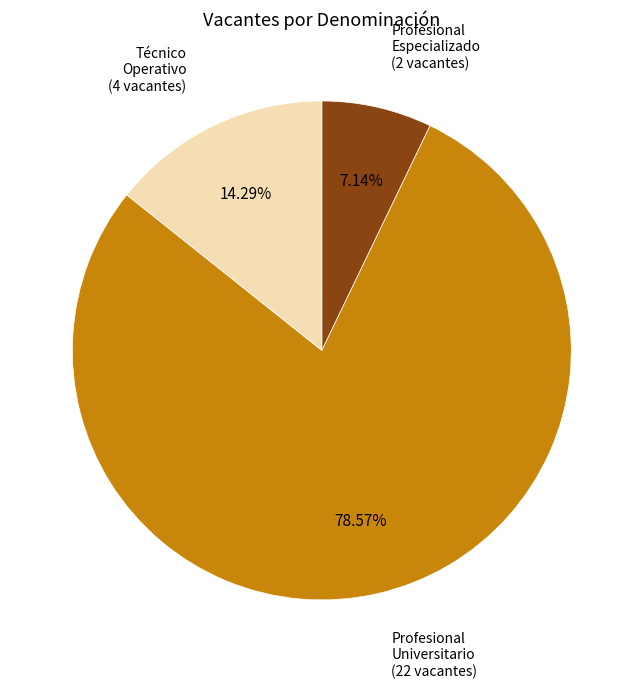

How many segments does this pie chart have?

3